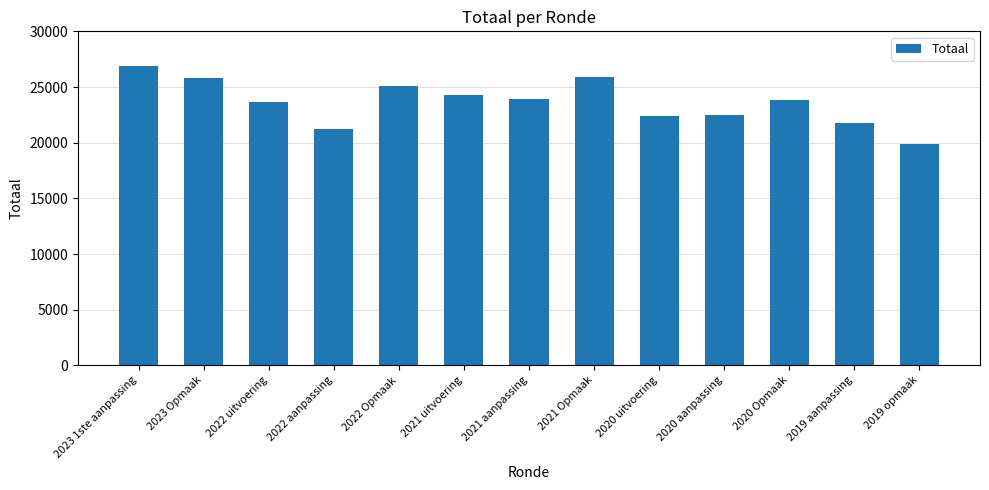

At which category does the chart reach its minimum across all series?

2019 opmaak